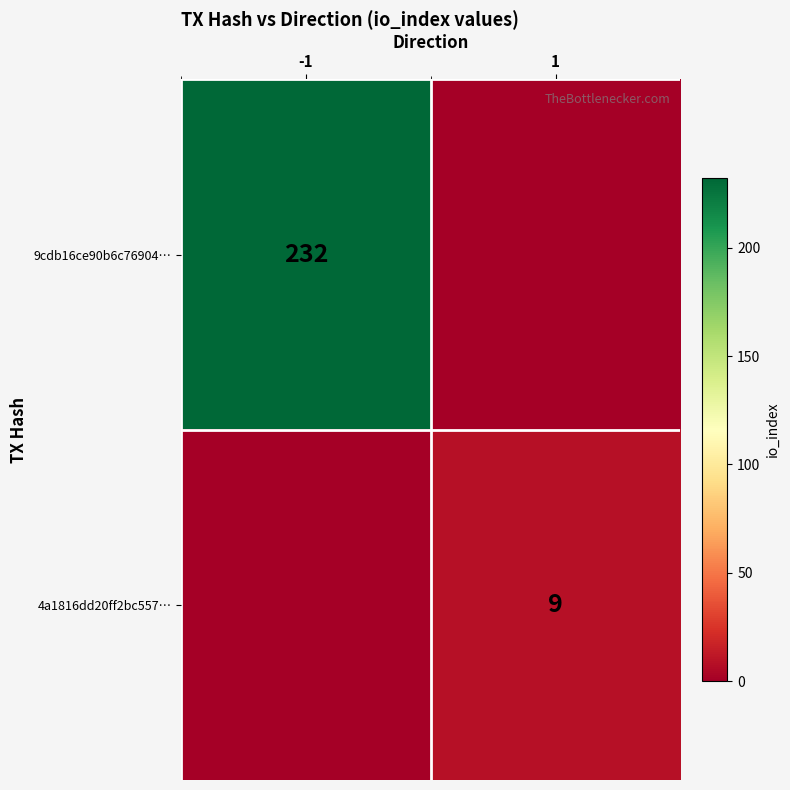

Is it true that 4a1816dd20ff2bc557… equals 9 at 1?

True